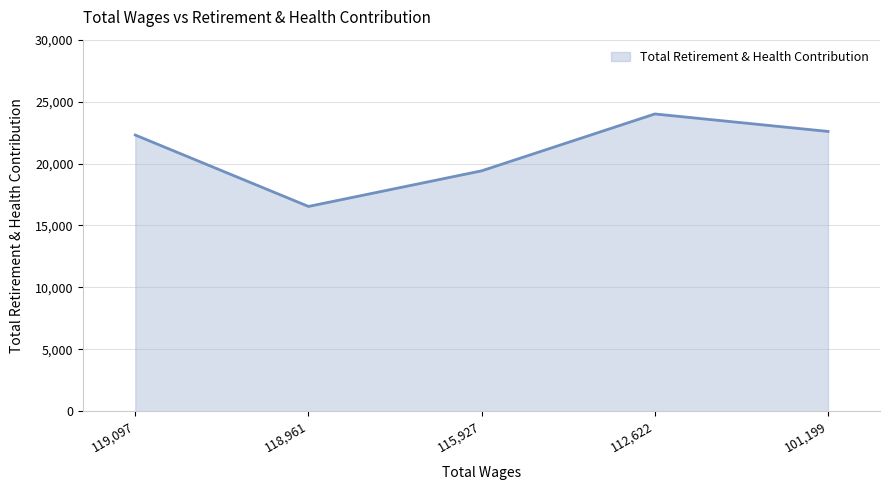

What is the change in value from 119,097 to 115,927?

-2890